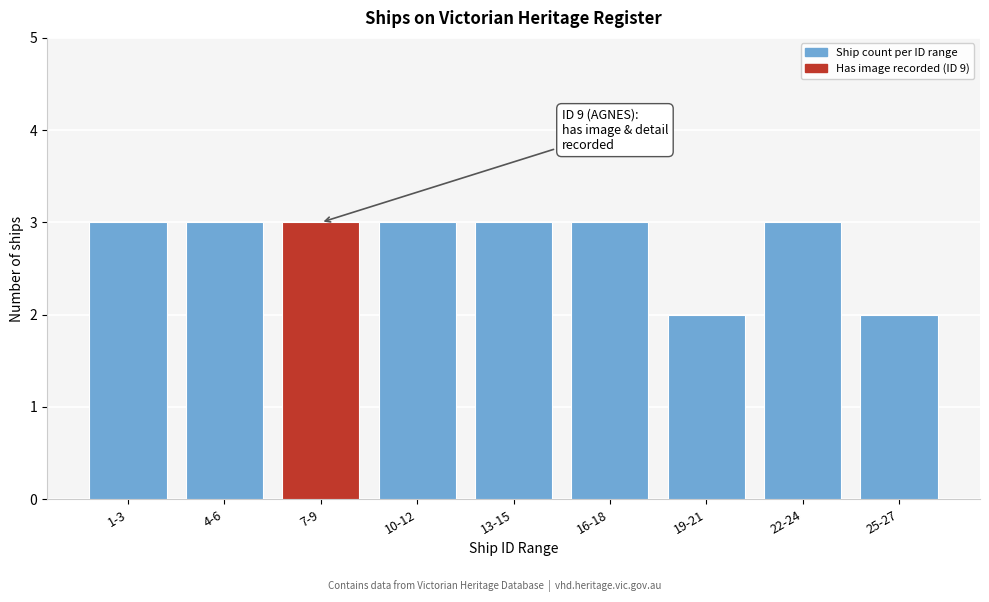

Reading left to right, what are all the values shown in this chart?

3	3	3	3	3	3	2	3	2